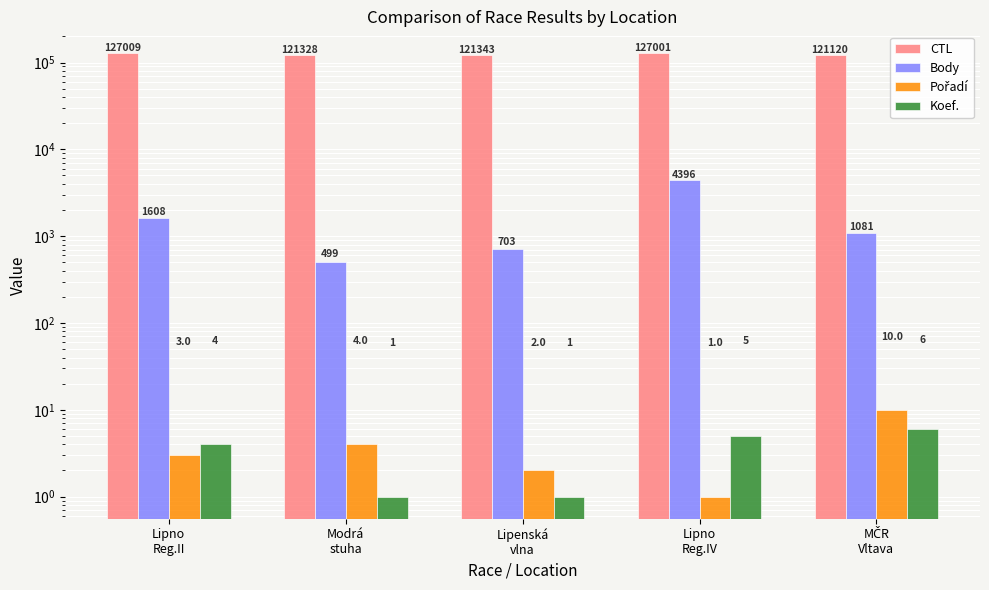

At which category is the sum across all series the highest?

Lipno
Reg.IV